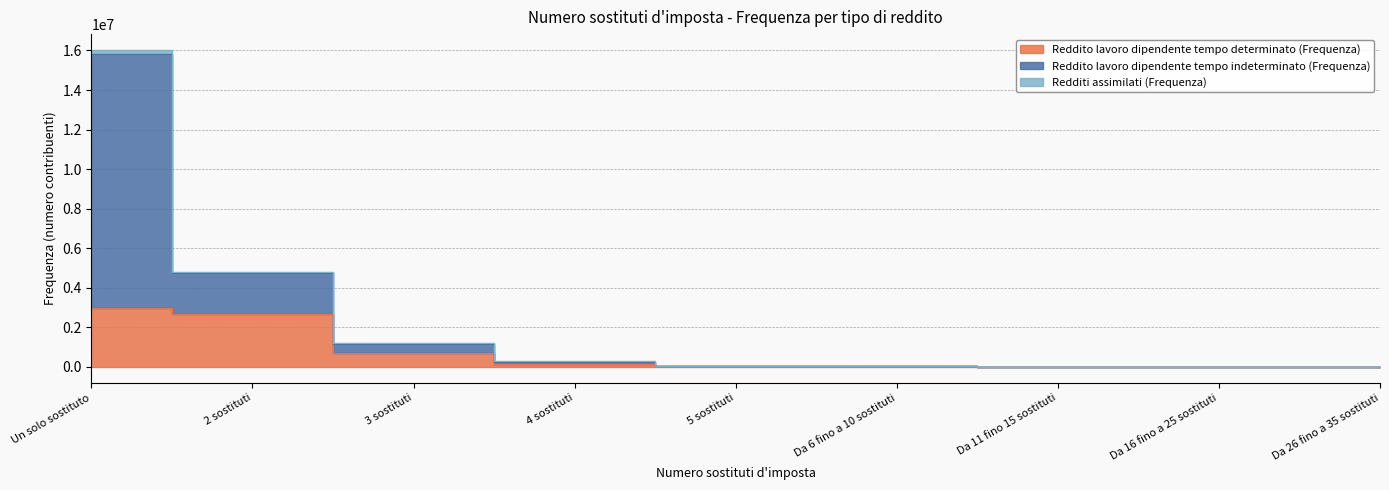

What is the approximate value of Redditi assimilati (Frequenza) at Da 16 fino a 25 sostituti, to the nearest 100?

700